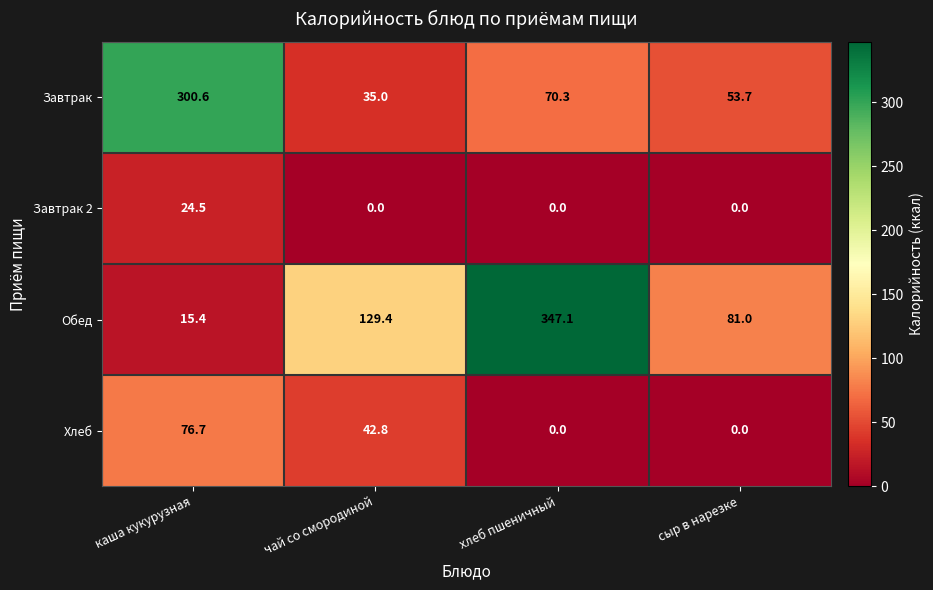

At which label does Обед first exceed 129?

чай со смородиной